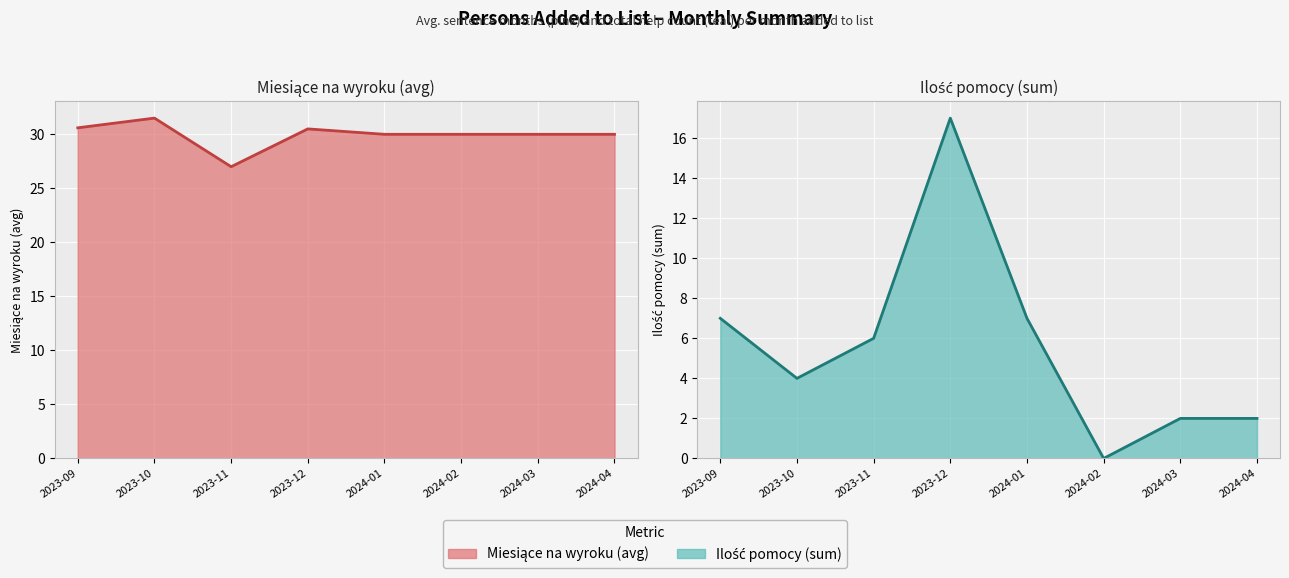

At which category is the sum across all series the highest?

2023-12